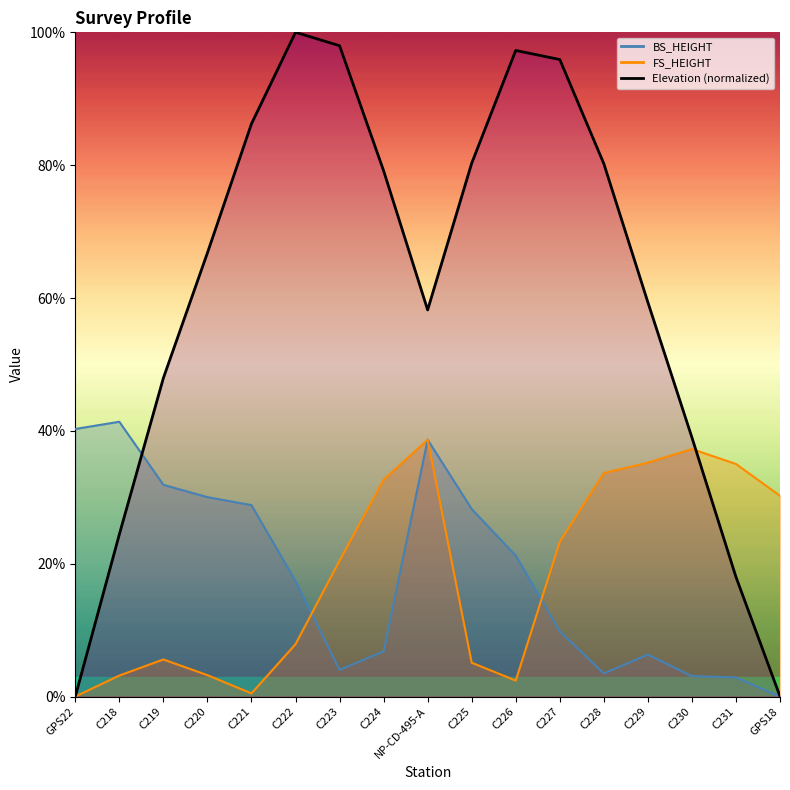

What is the difference between the Elevation values at C221 and C229?

26.9